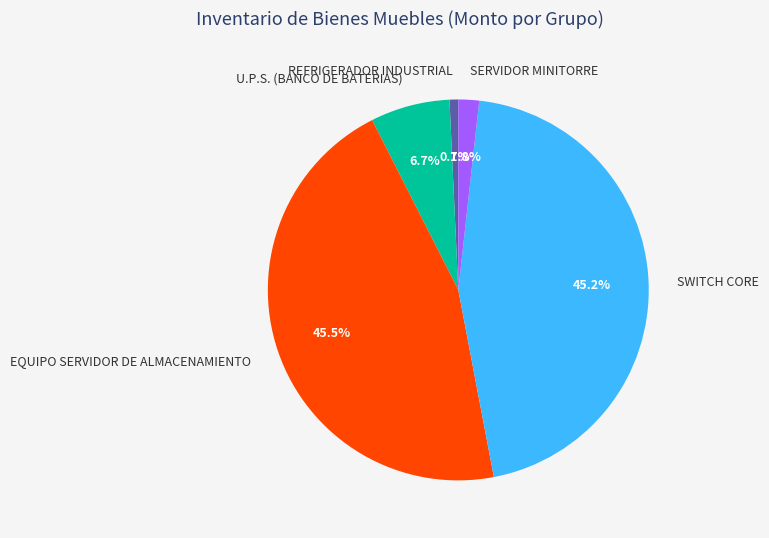

To the nearest percent, what is the average slice percentage?

20%